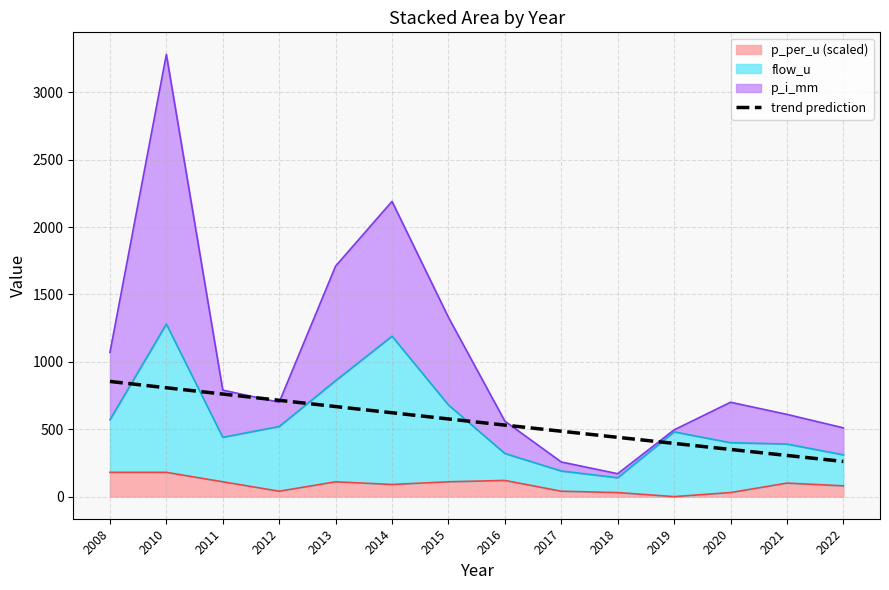

Reading left to right, extract all data points from this chart.

854.4	807.5	760.8	714.4	668.1	622.0	576.2	530.5	485.1	439.8	394.8	350.0	305.4	261.0